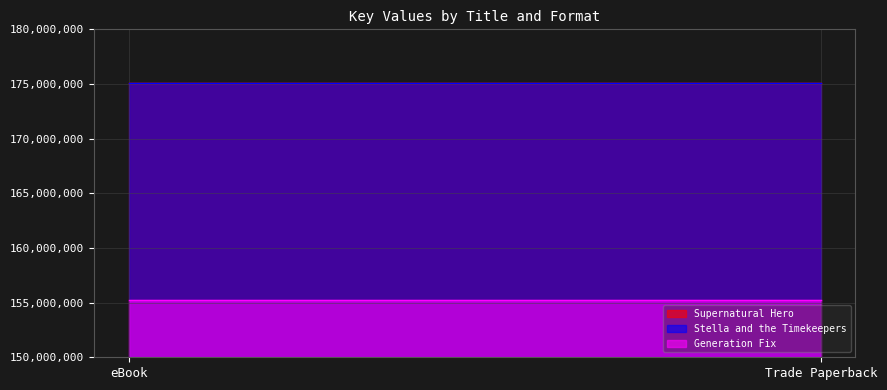

Does the chart have visible grid lines?

Yes